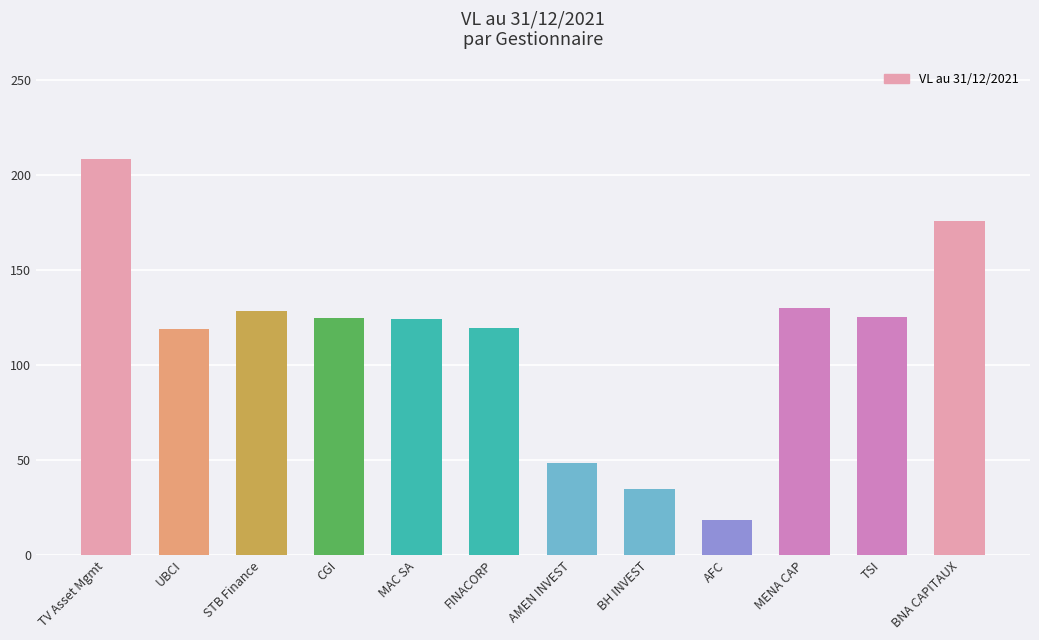

The chart shows a value of 370.1 at TV Asset Mgmt. True or false?

False